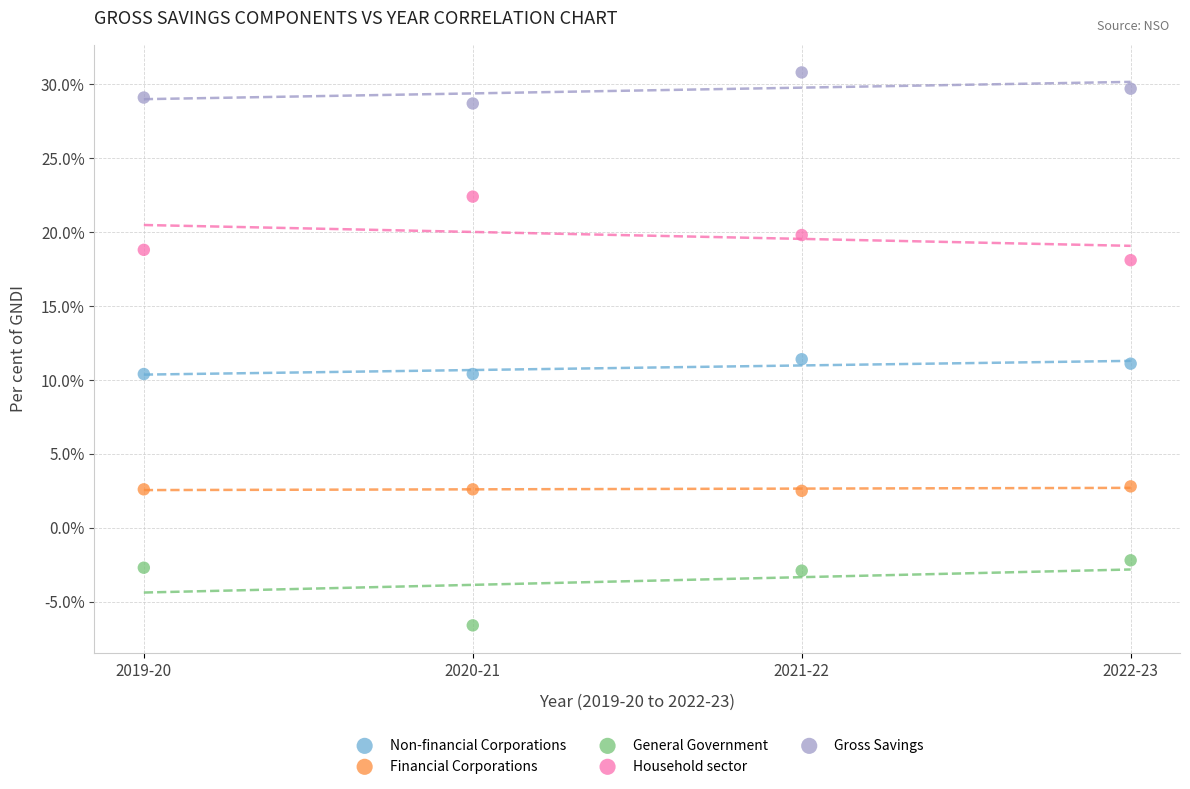

Which series reaches the minimum Y coordinate?

General Government